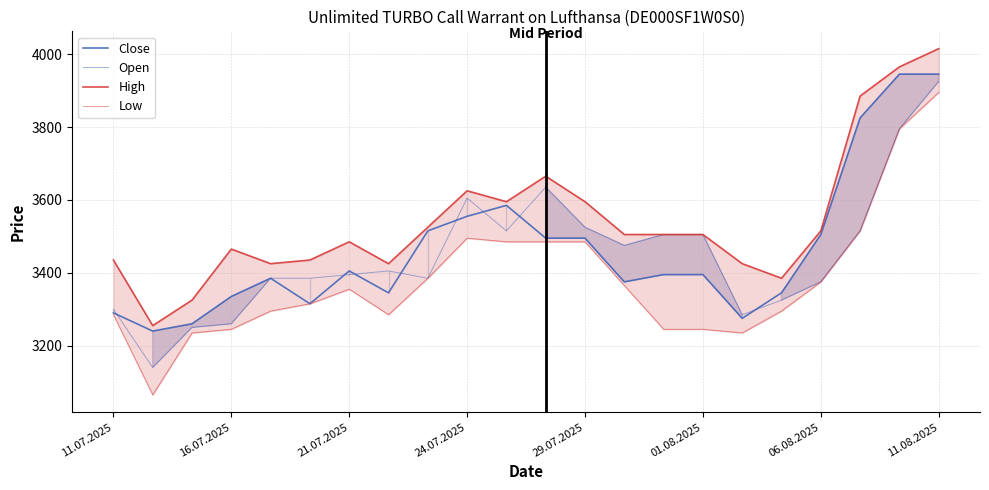

Between 11.07.2025 and 11.08.2025, which is larger?

11.08.2025